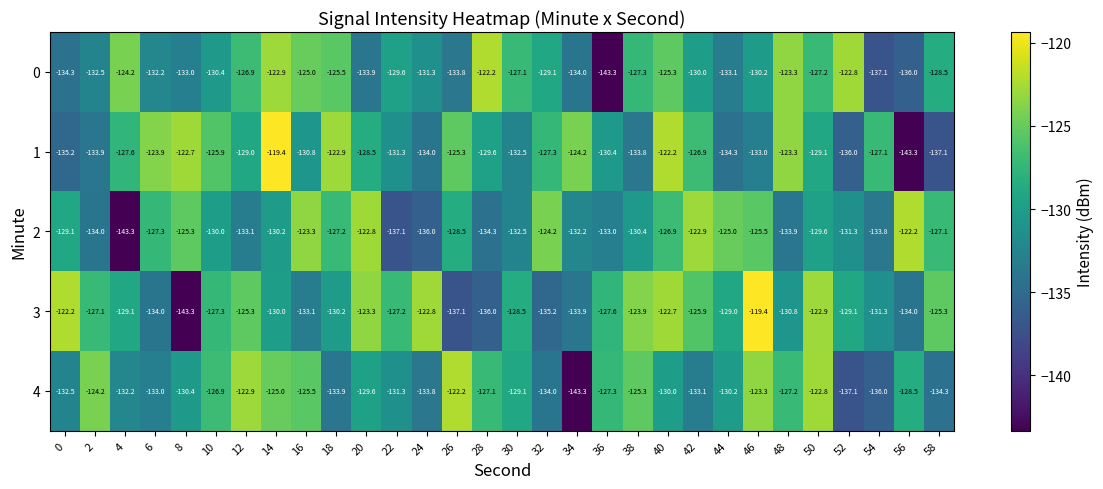

What is the highest value of the 4 series?

-122.2